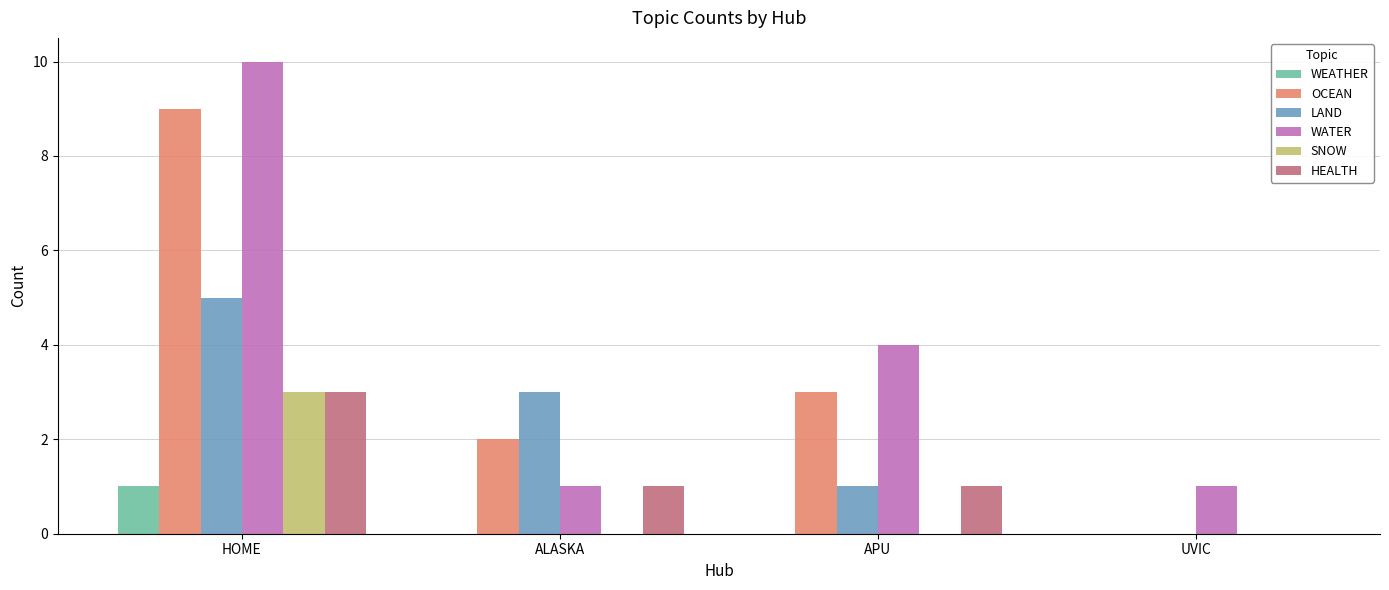

How many categories are shown in the chart?

4